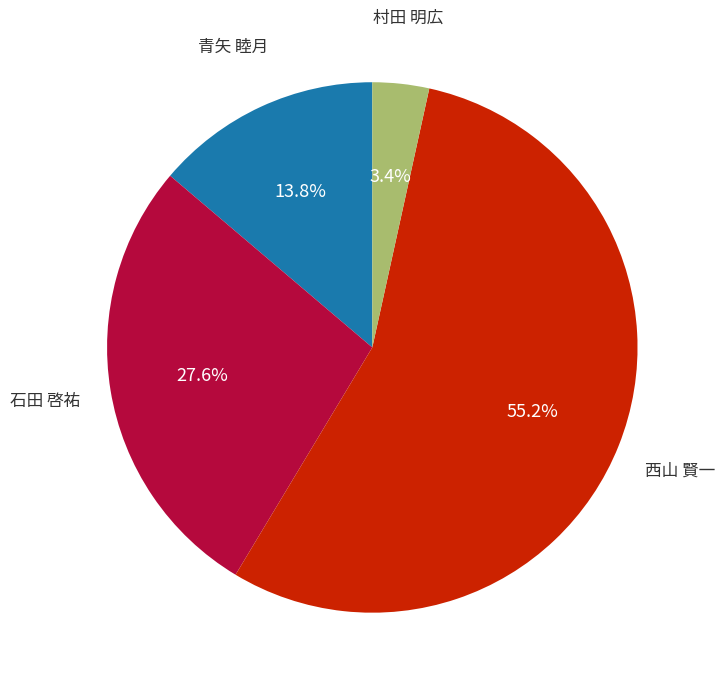

Is there any slice that represents more than half of the pie?

Yes